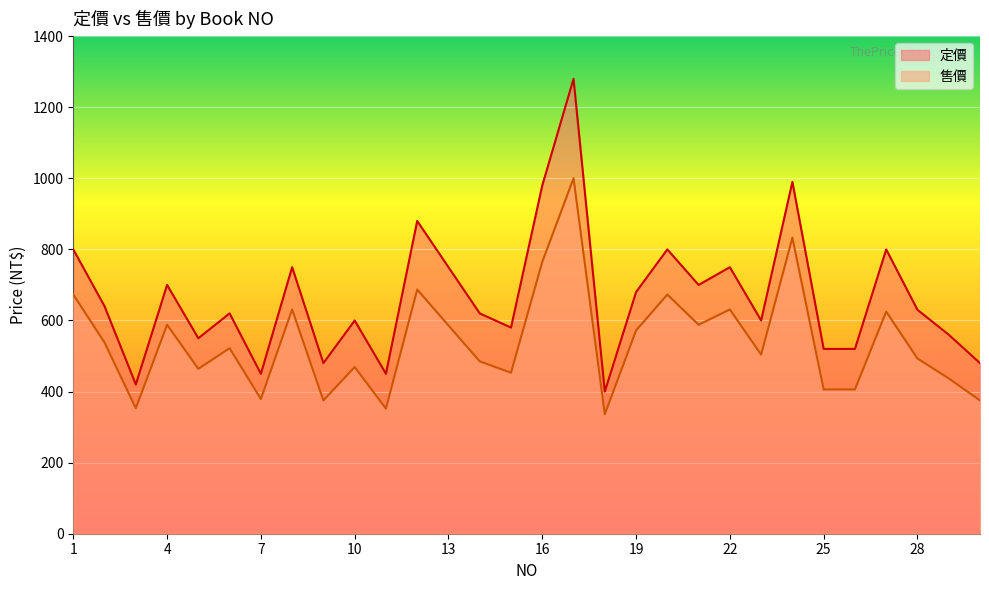

Reading left to right, transcribe all the data shown in this chart.

定價: 800	640	420	700	550	620	450	750	480	600	450	880	750	620	580	980	1280	400	680	800	700	750	600	990	520	520	800	630	560	480
售價: 673	538	353	588	464	522	379	631	375	469	352	687	586	485	453	765	1000	336	572	673	588	631	504	833	406	406	625	493	437	375